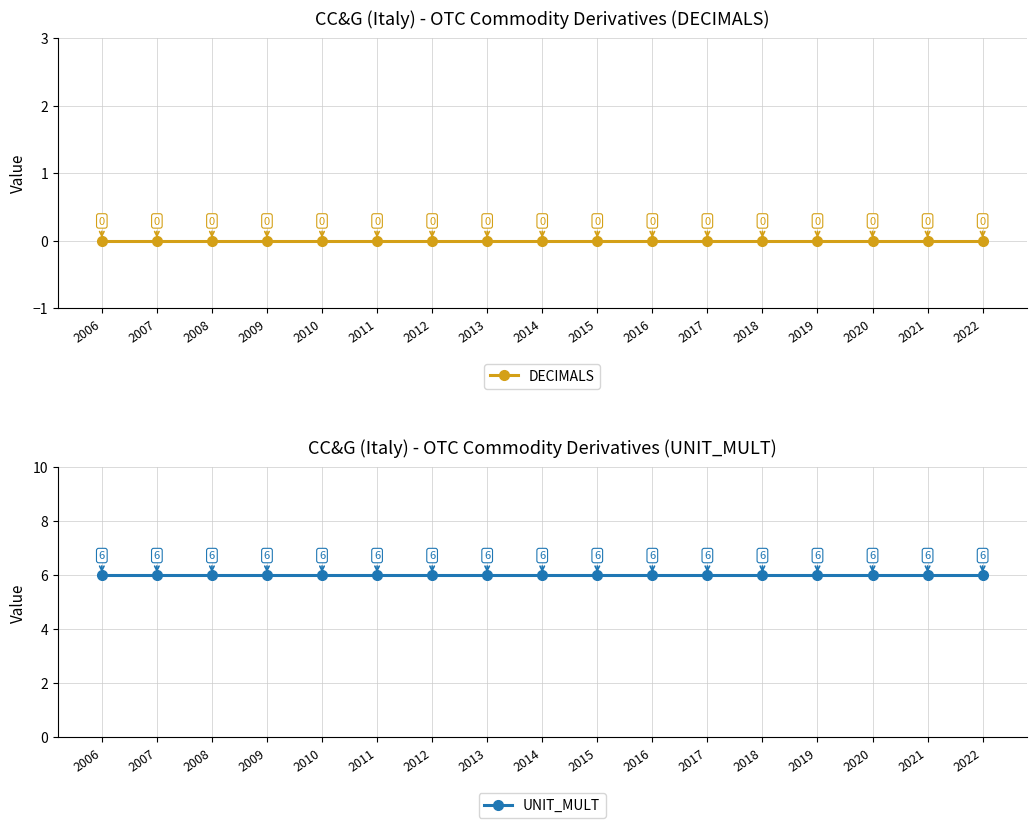

How many lines are shown in the chart?

2